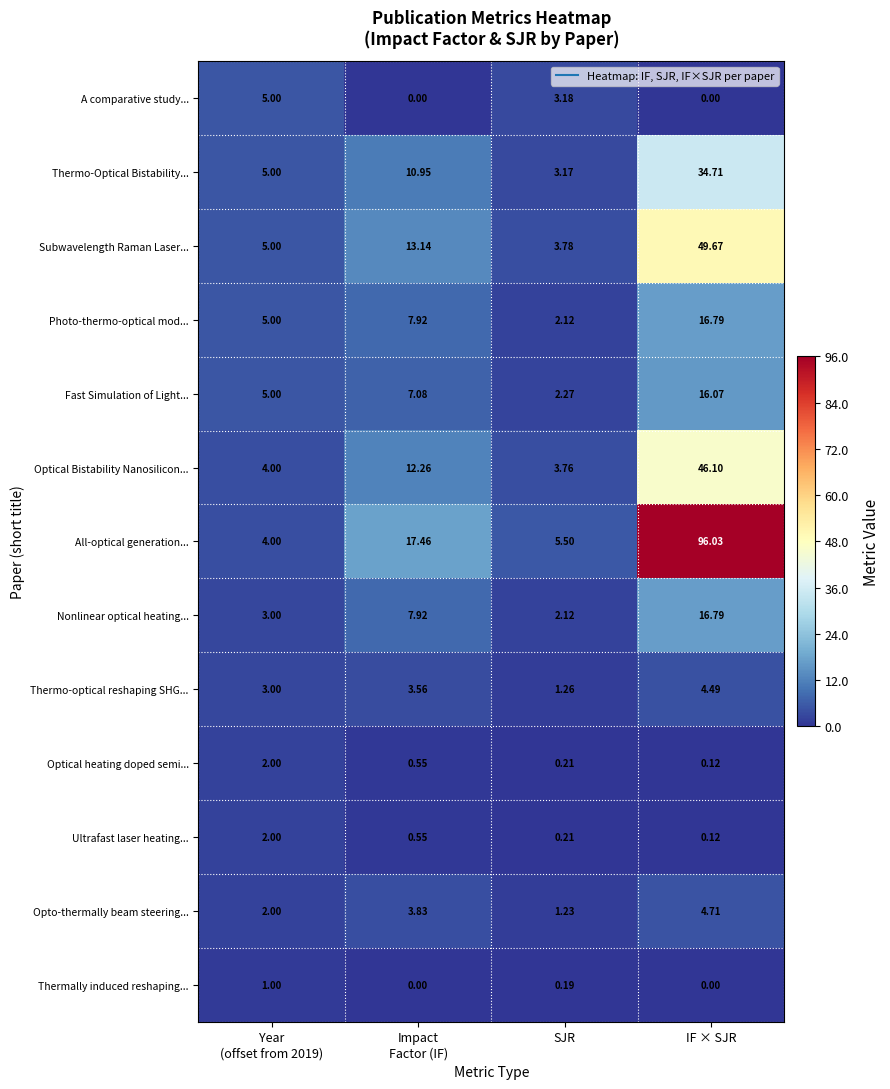

Which series has the largest range (max minus min)?

All-optical generation...